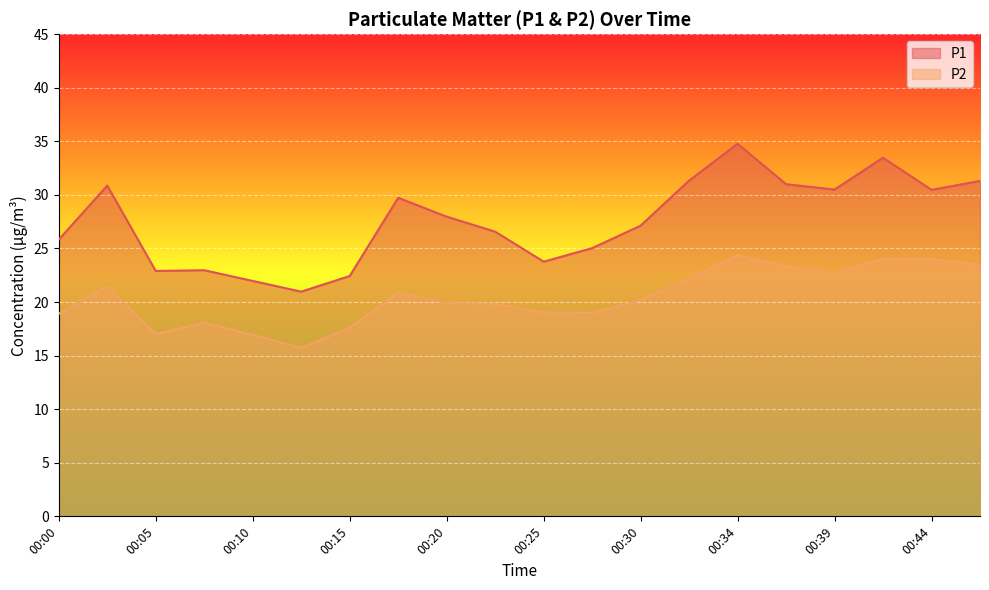

What is the value of the P2 point at the 8th from the left?

20.9